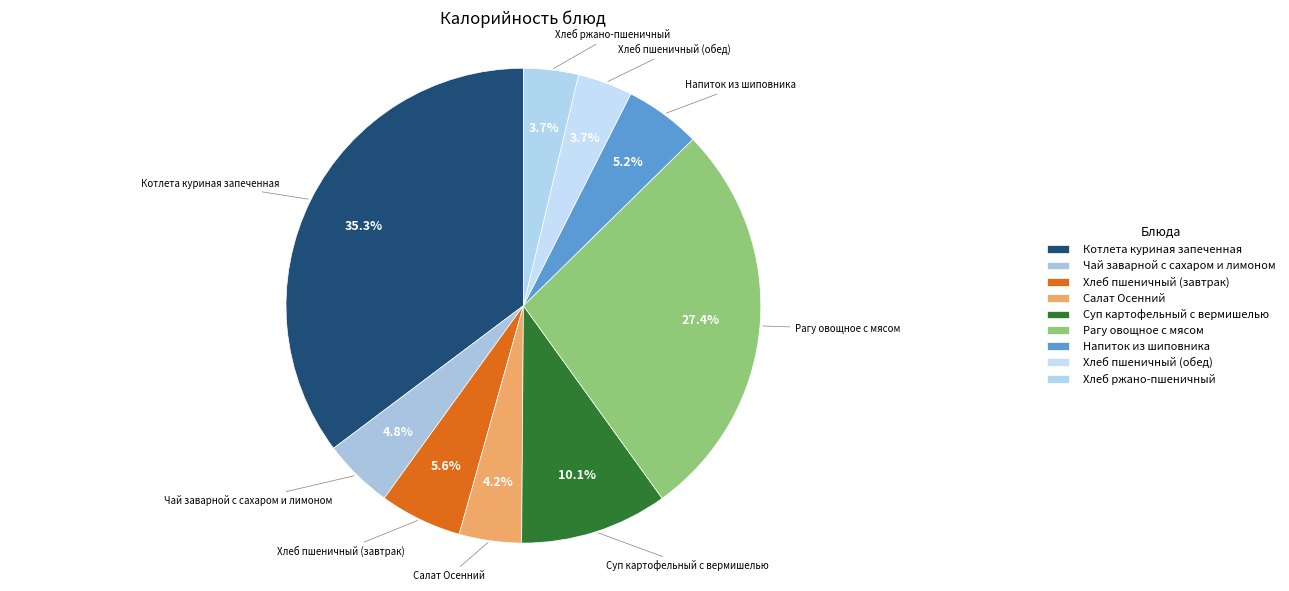

How many segments does this pie chart have?

9